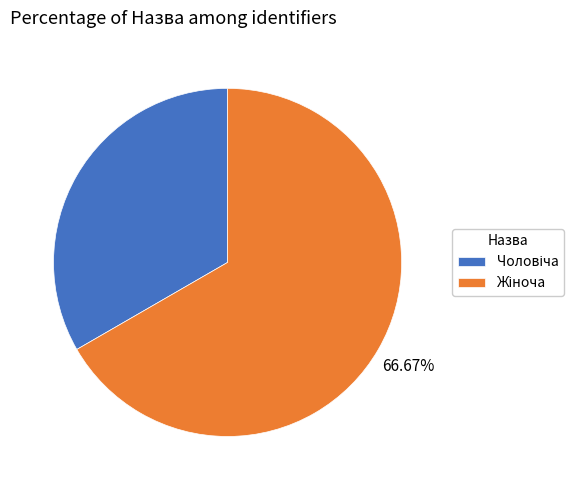

Does any single category account for the majority?

Yes